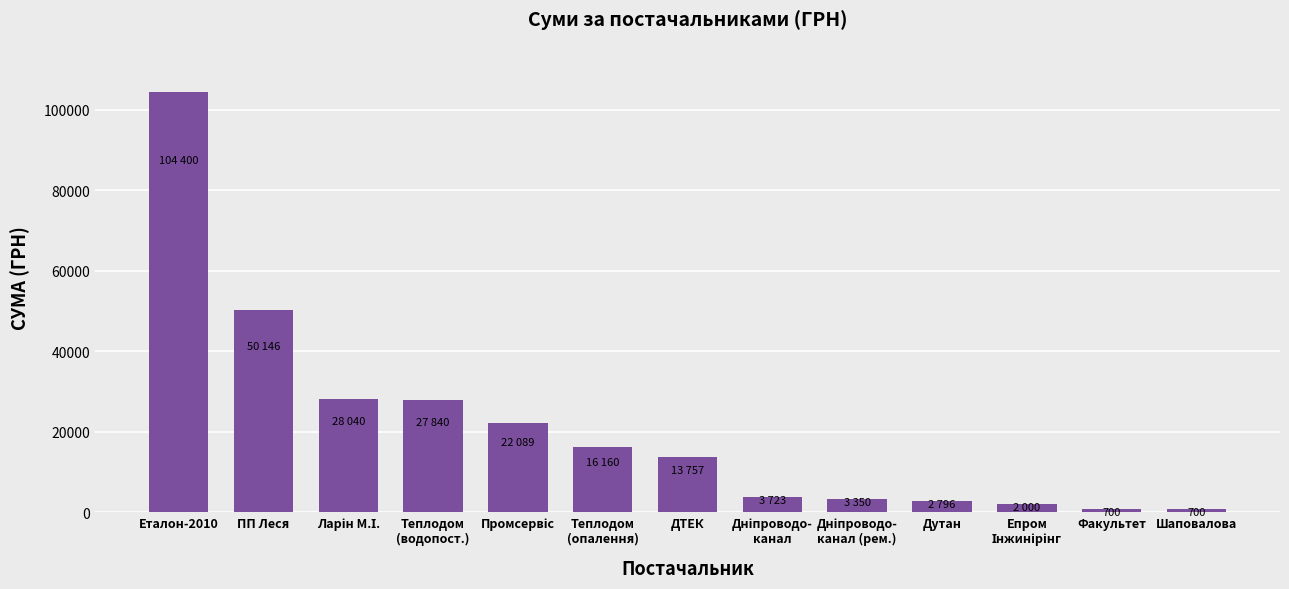

What is the label of the 7th bar from the right?

ДТЕК